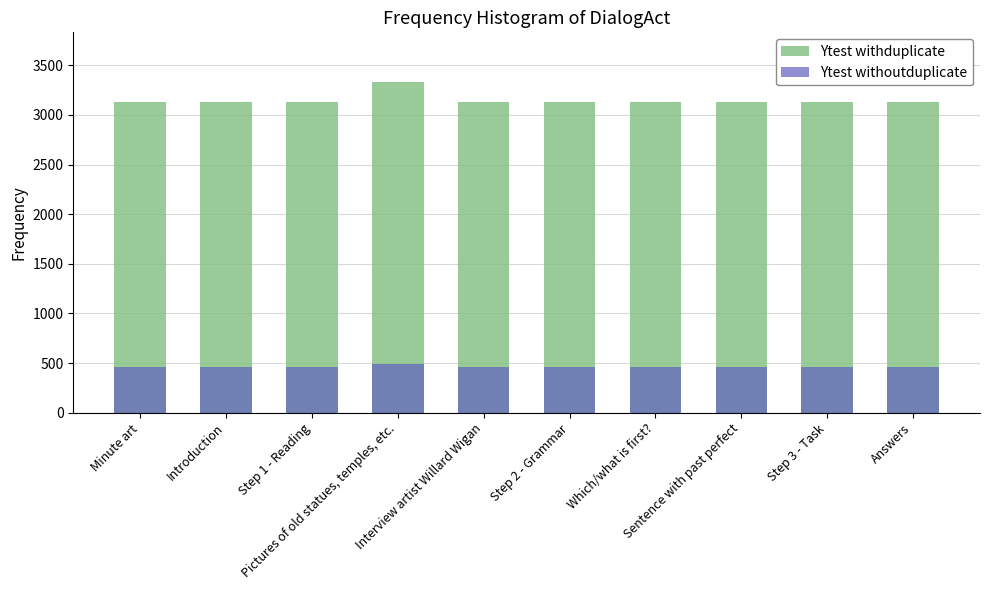

The Ytest withoutduplicate series shows 131.4 at Interview artist Willard Wigan. True or false?

False